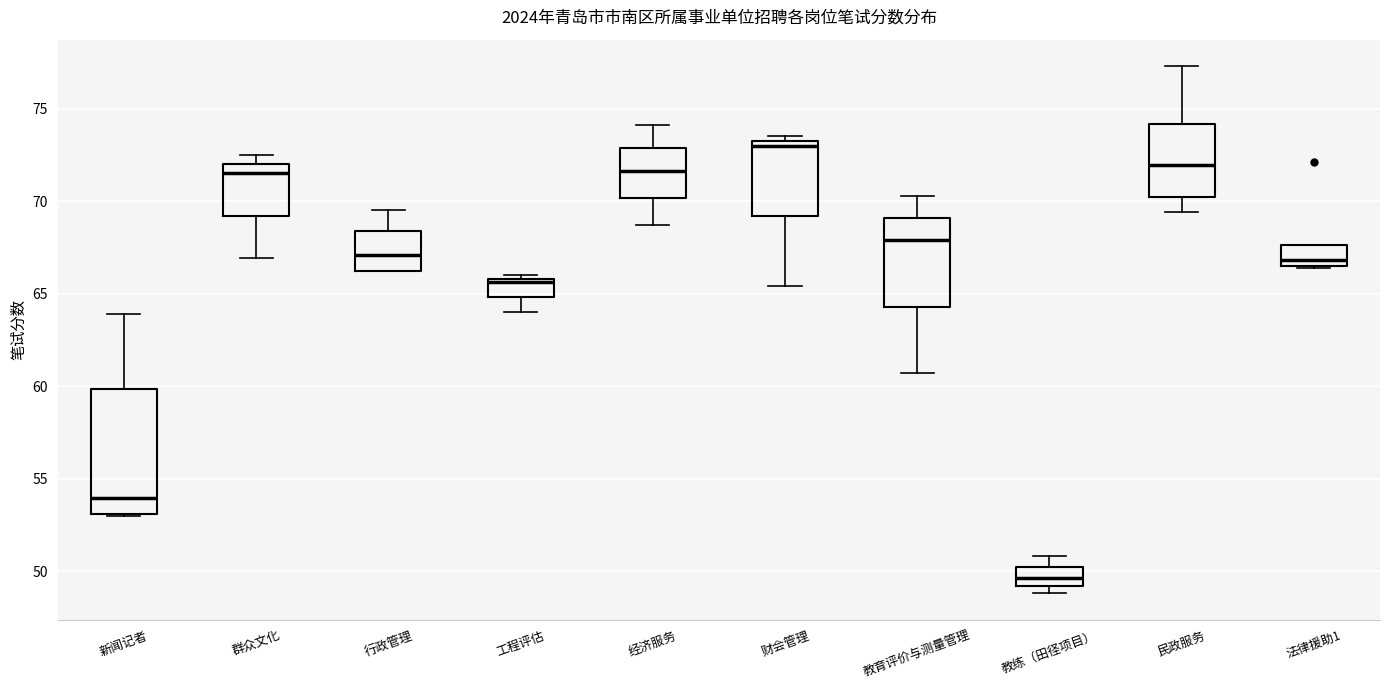

Which box's median line is the lowest?

教练（田径项目）